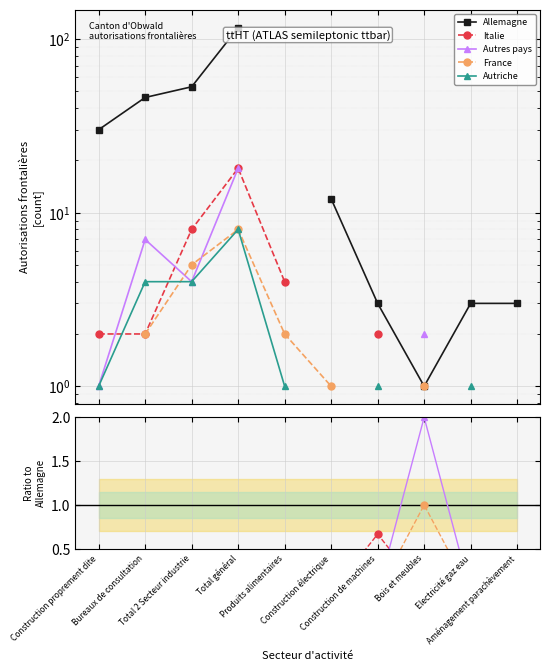

How many values in Autriche are above zero?

6